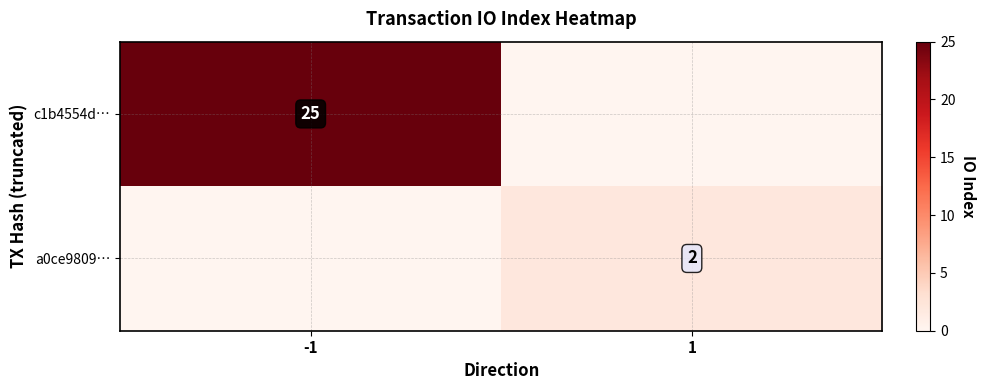

True or false: a0ce9809… has a value of 2 at 1.

True